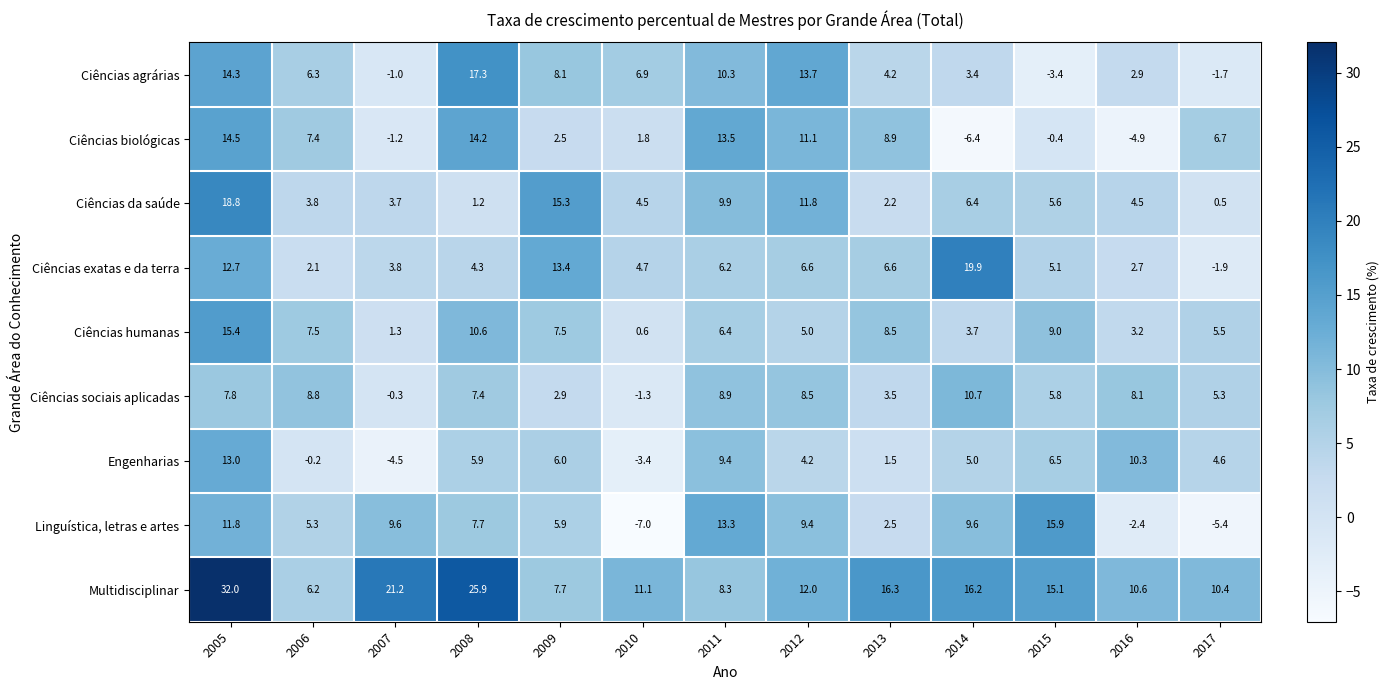

What is the approximate value of Ciências humanas at 2006?

7.5